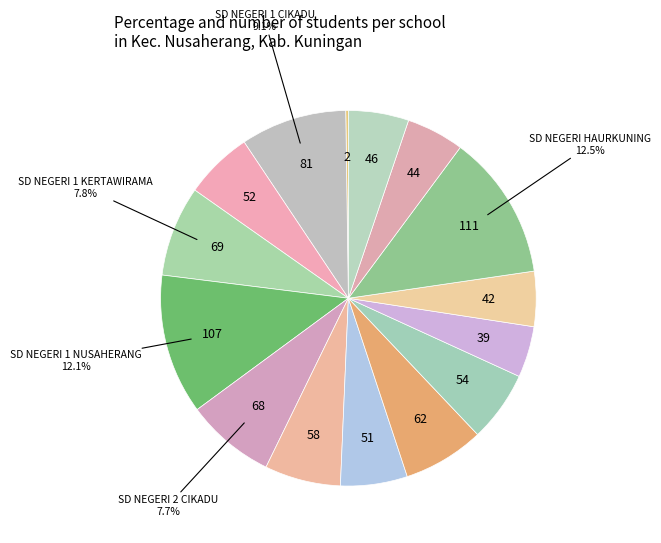

To the nearest percent, what is the average slice percentage?

7%